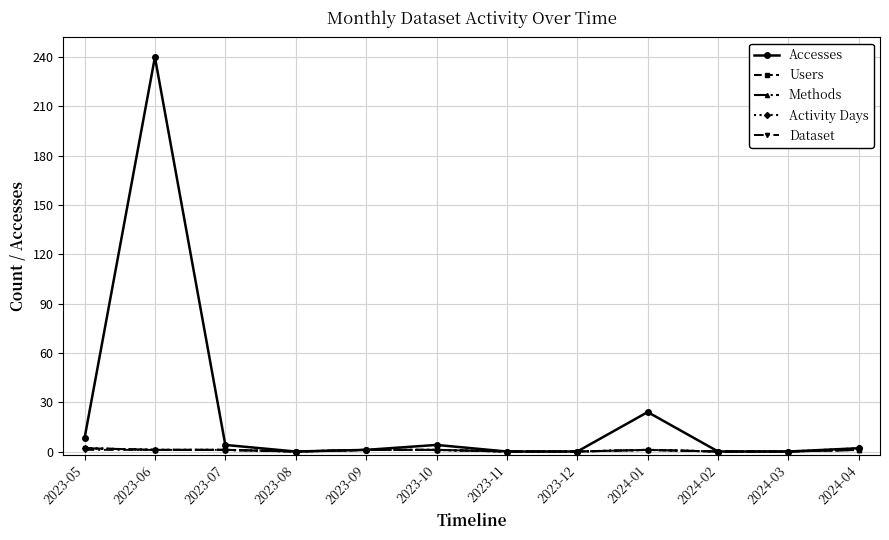

At which label does Methods first exceed 1?

2023-05